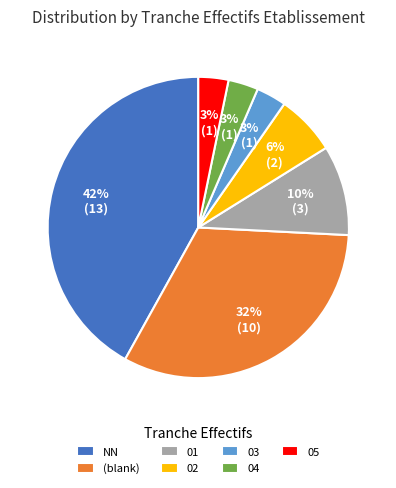

To the nearest percent, what is the average slice percentage?

14%